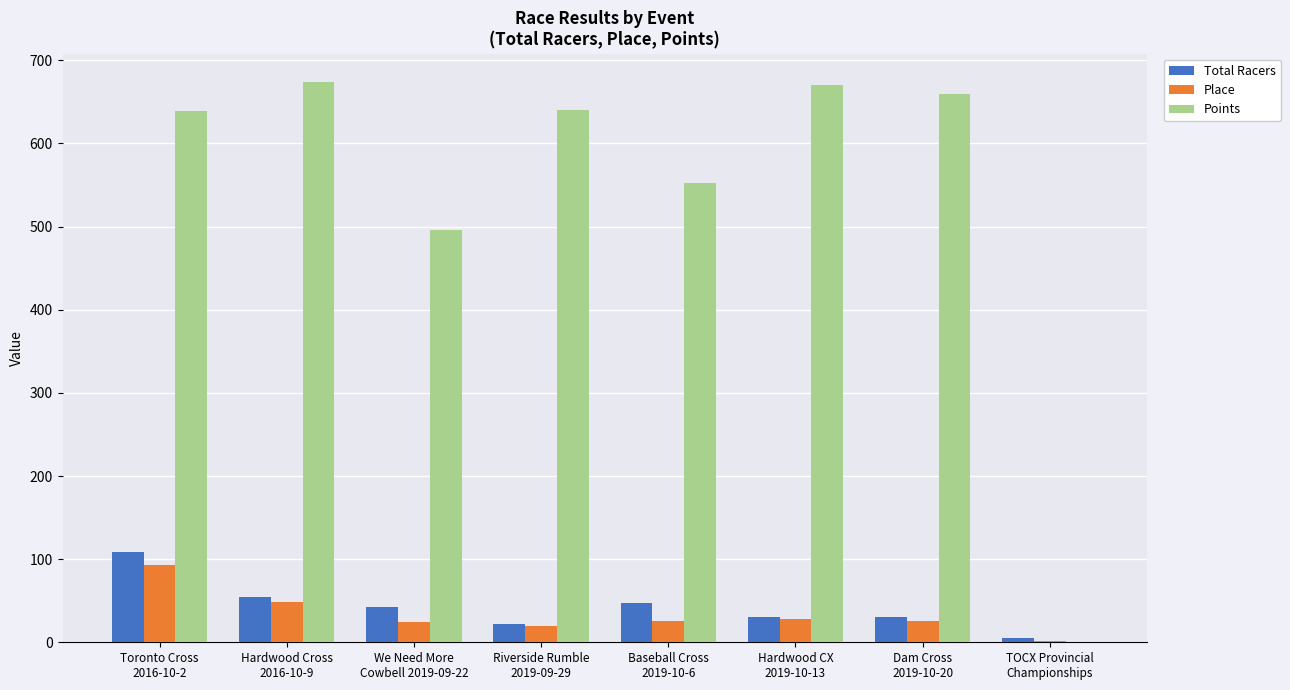

What is the highest value of the Points series?

674.5